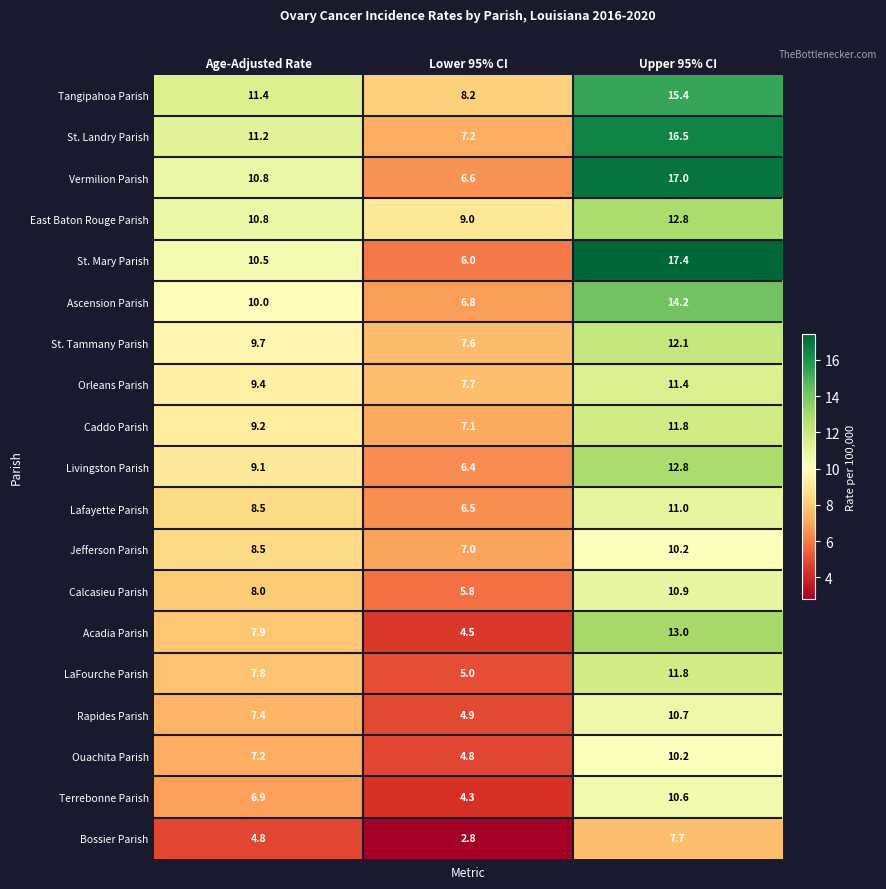

The Lafayette Parish series shows 6.5 at Lower 95% CI. True or false?

True